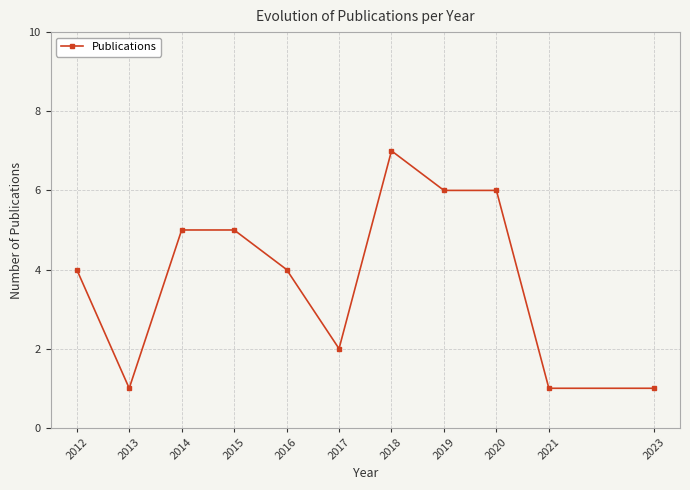

Which label corresponds to the largest value in the chart?

2018